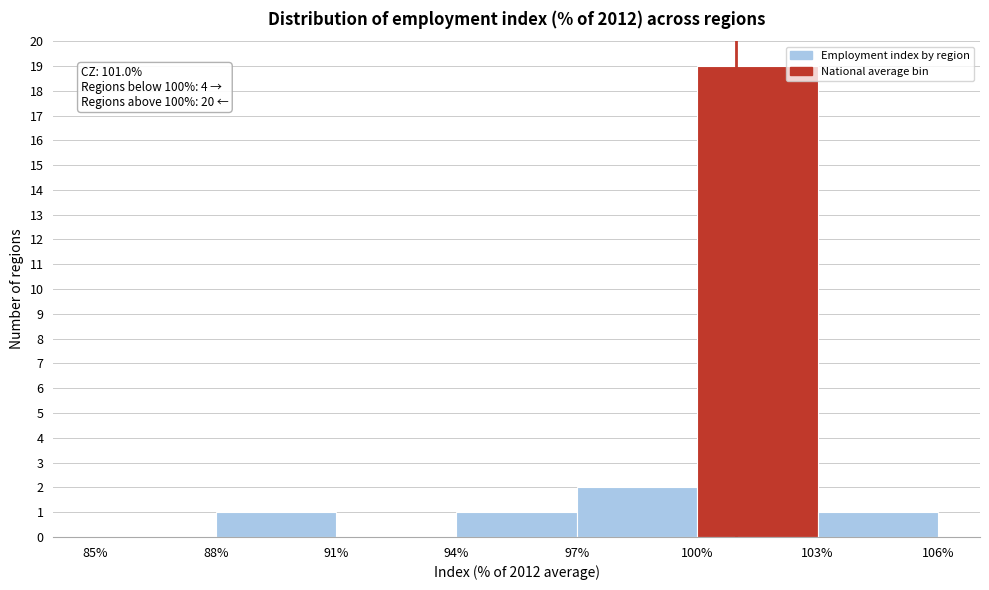

Which range on the x-axis has the tallest bar?

100% to 103%